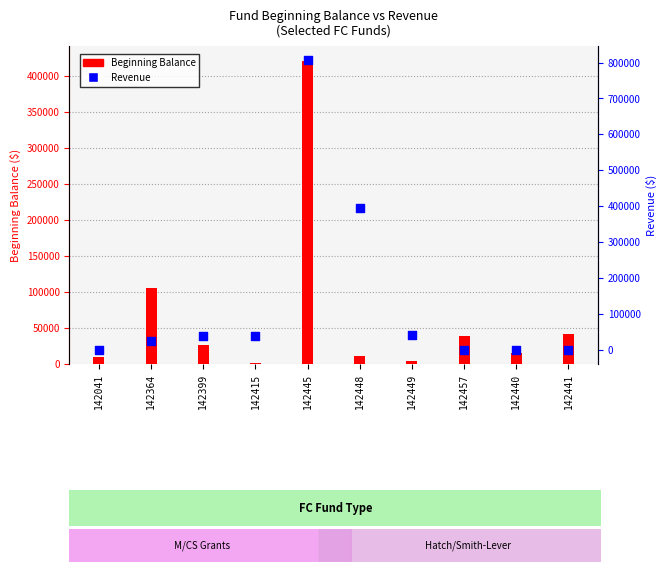

Which series has the largest Y range (max minus min)?

Revenue